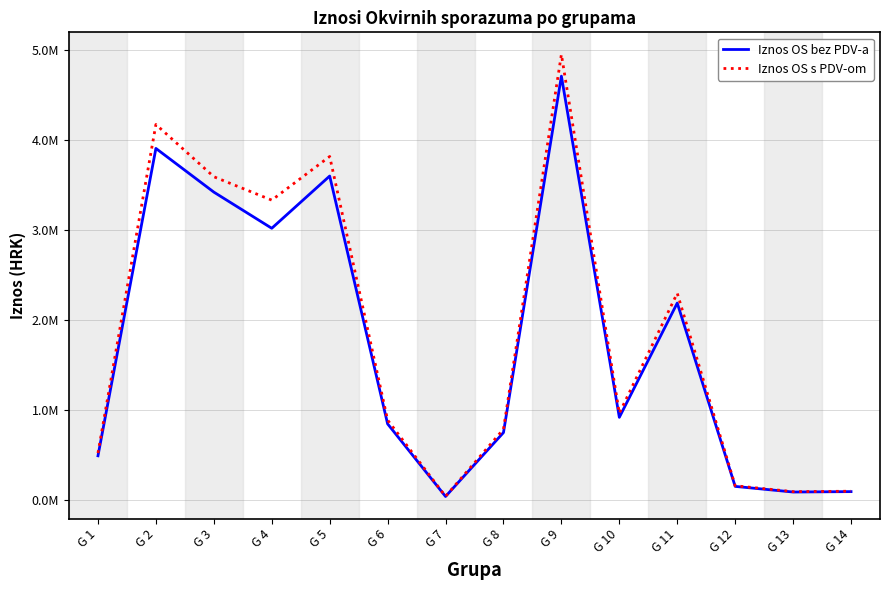

True or false: Iznos OS s PDV-om and Iznos OS bez PDV-a intersect in this chart.

False